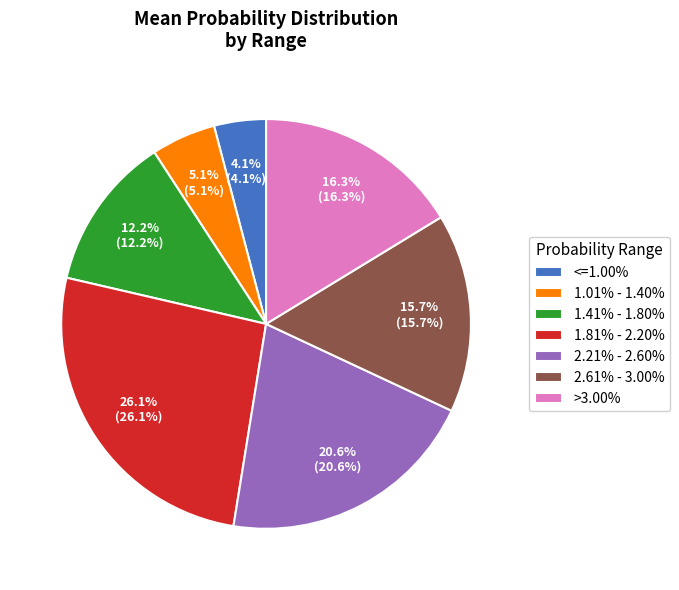

Approximately how many times larger is the value at >3.00% compared to 1.81% - 2.20%?

0.6